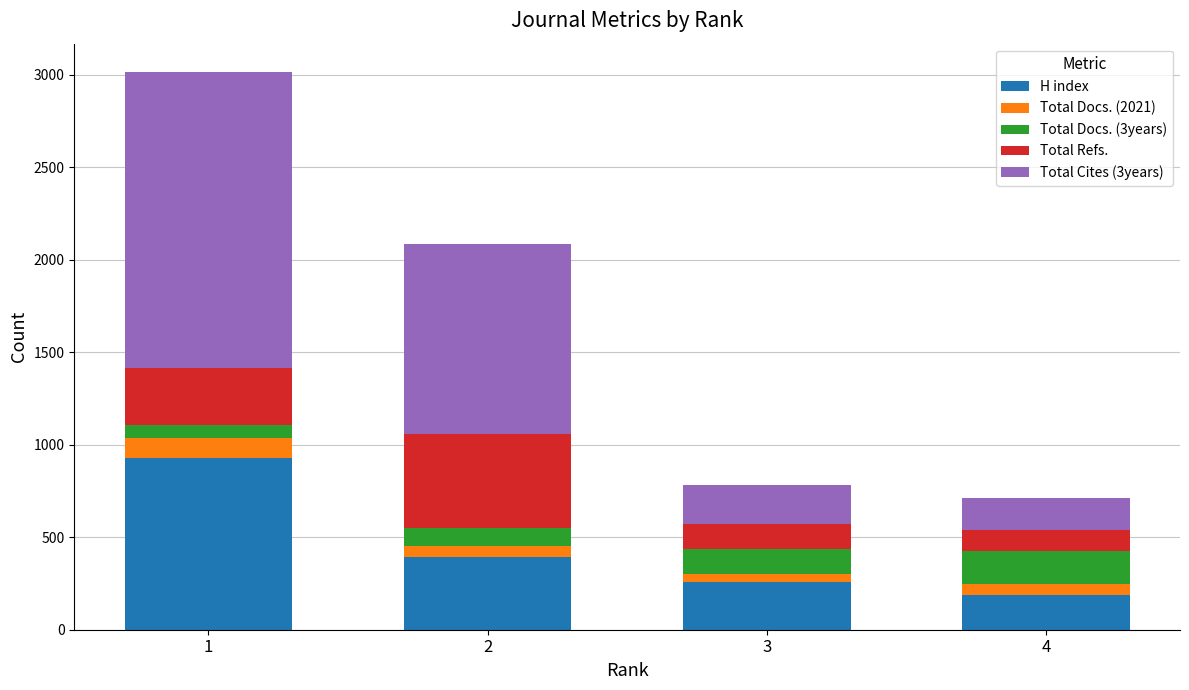

What is the difference between the maximum and minimum values in the H index series?

743